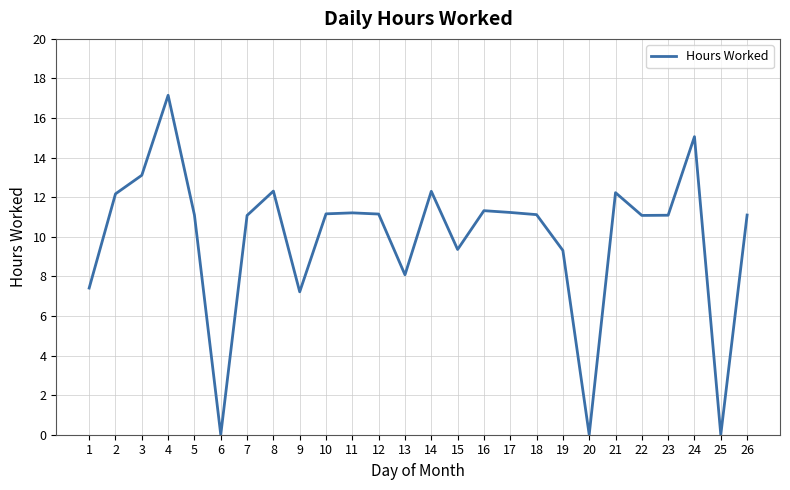

What is the ratio of the value at 8 to the value at 12?

1.1